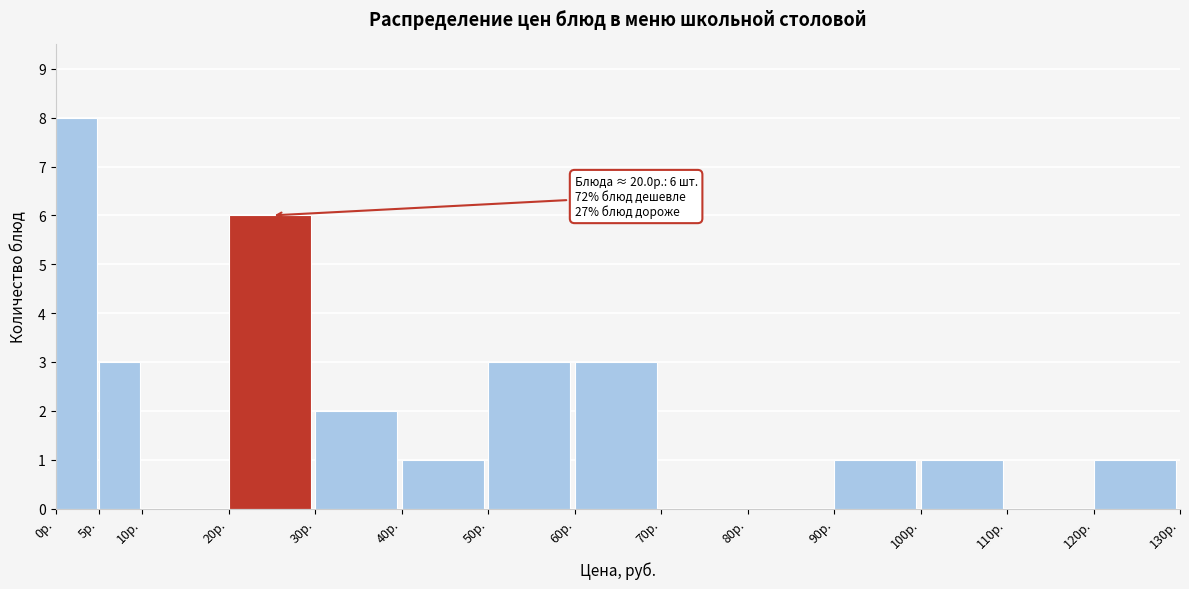

Which range on the x-axis has the tallest bar?

0 to 5